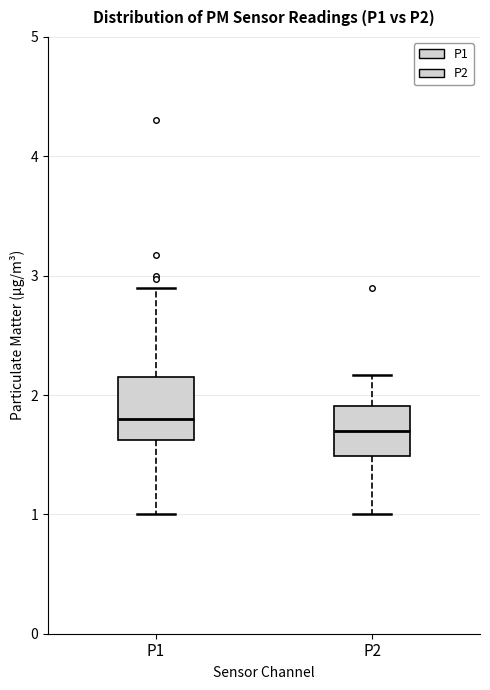

Reading left to right, read every box against the y-axis: the position of its median line, the range the box covers, and the ends of its whiskers. The values are not printed on the chart, so give them approximately, as read against the axis.

P1: median 1.8, box 1.6 to 2.1, whiskers 1.0 to 2.9
P2: median 1.7, box 1.5 to 1.9, whiskers 1.0 to 2.2